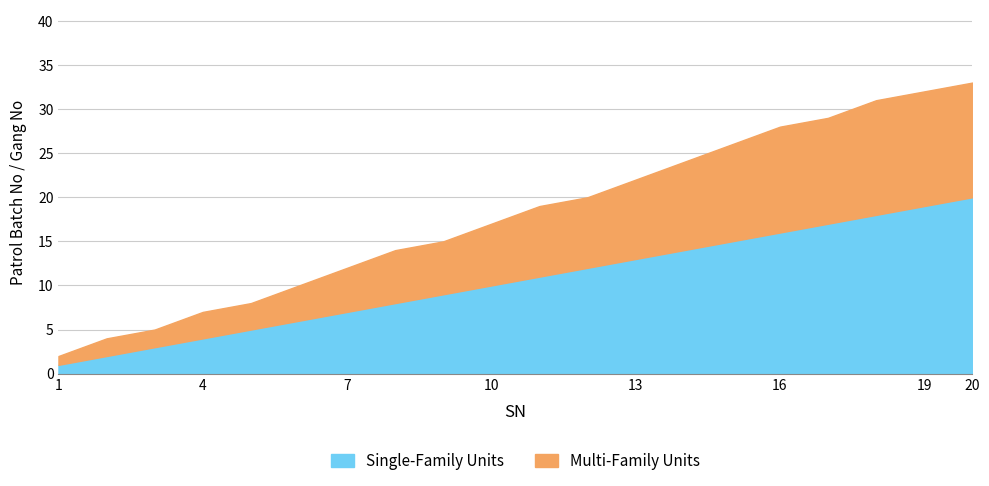

At which label is Single-Family Units closest to 10?

10